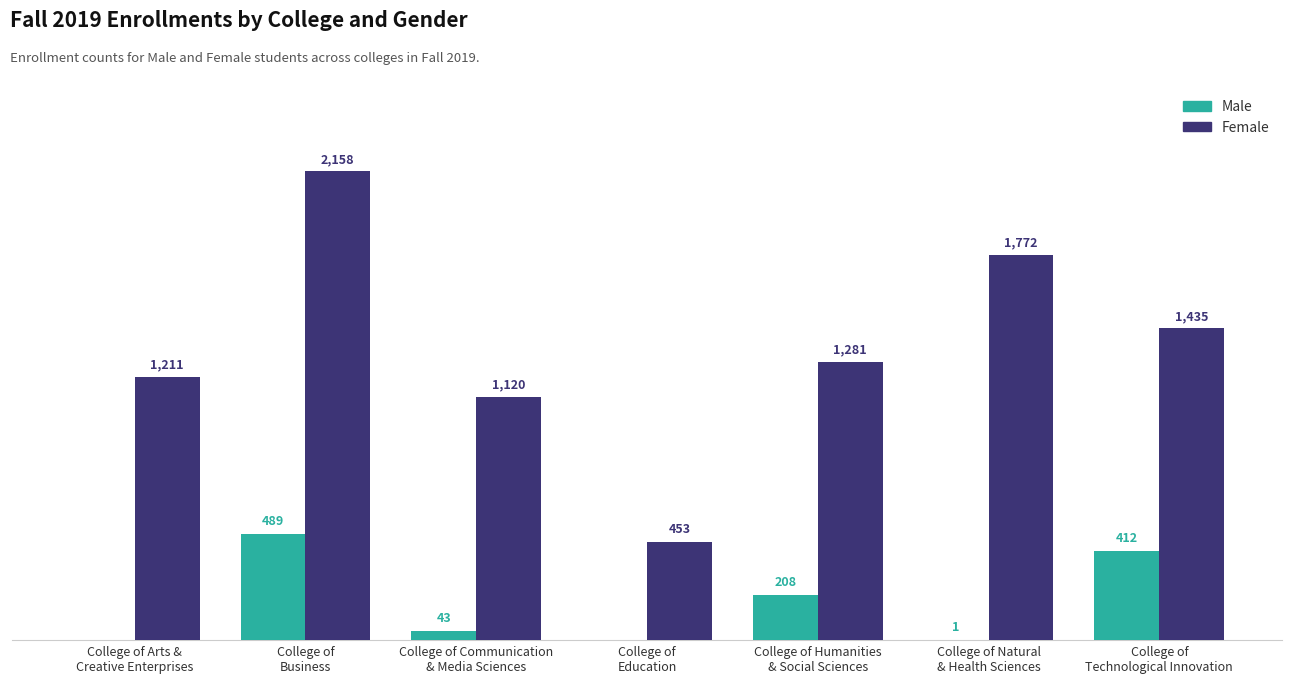

Which series has the largest total across all categories?

Female